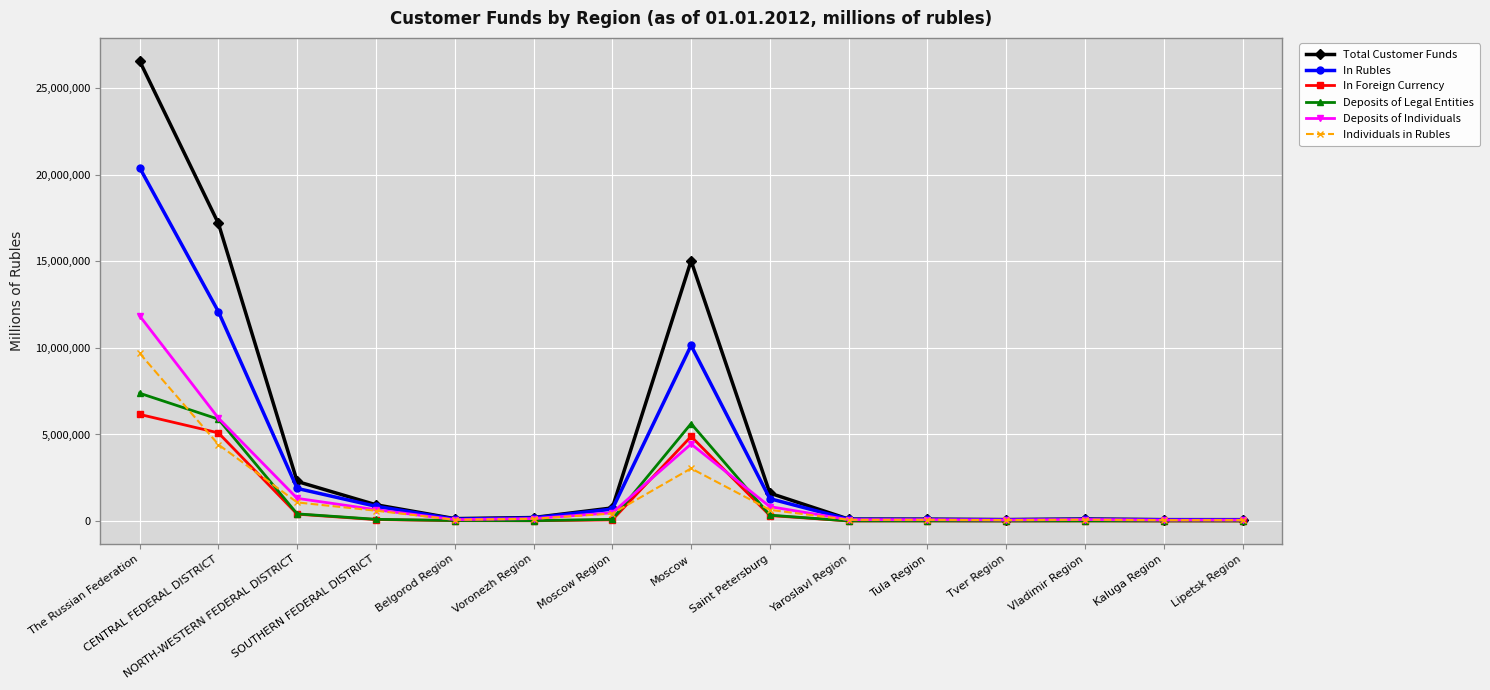

How many lines are shown in the chart?

6